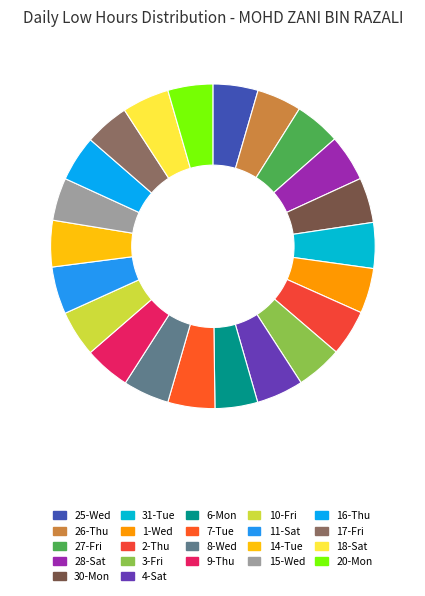

Count the number of slices in the pie.

22